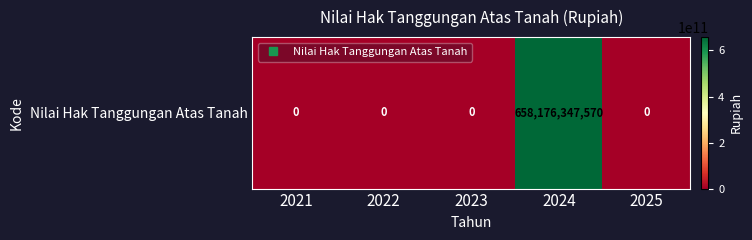

True or false: the data shows 0 at 2025.

True